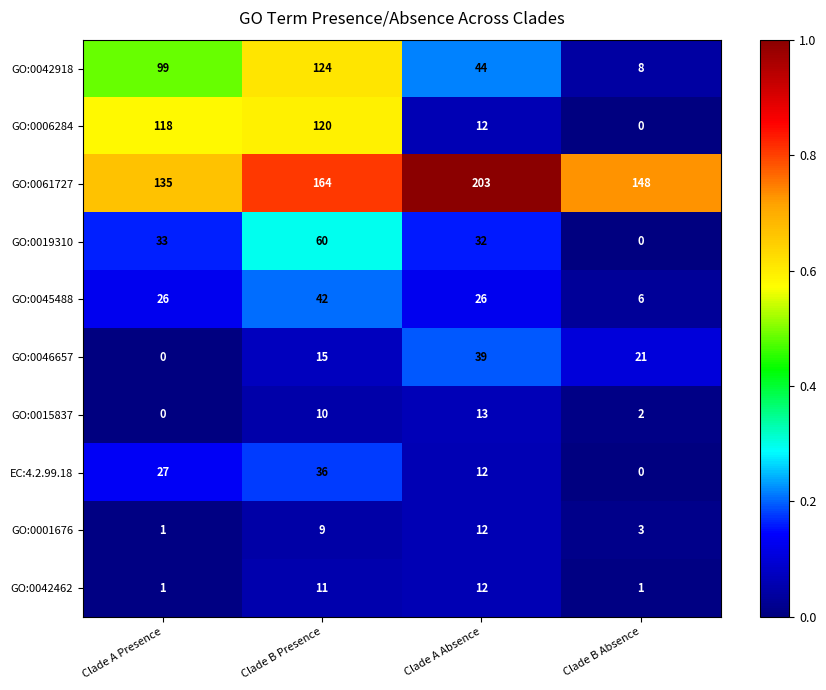

List the labels in order of GO:0015837 value, largest first.

Clade A Absence, Clade B Presence, Clade B Absence, Clade A Presence